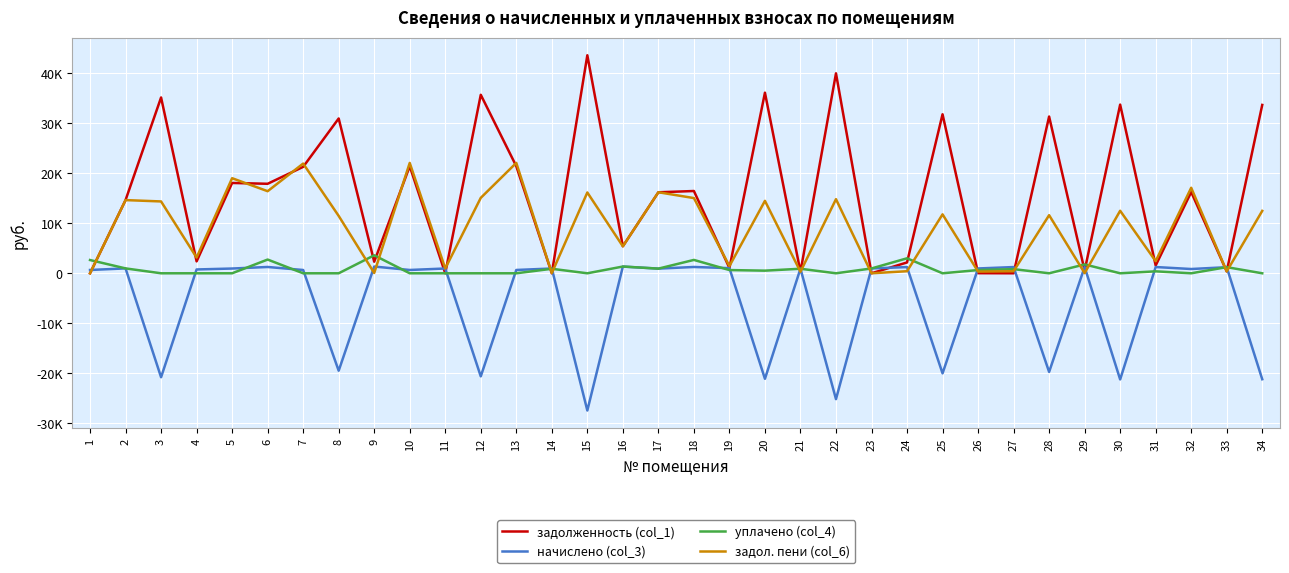

What is the average value of the задолженность (col_1) series?

15635.5